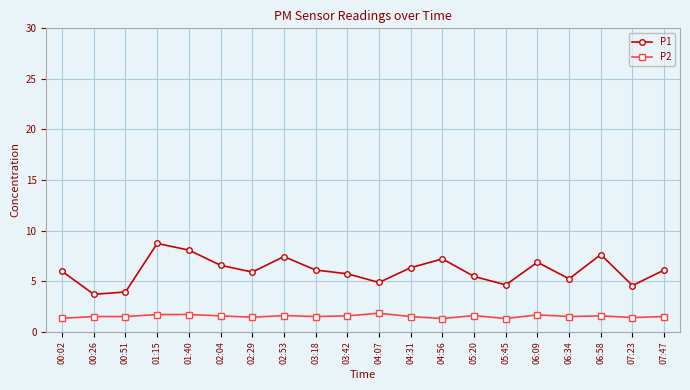

What is the approximate value of P1 at 00:02?

6.0